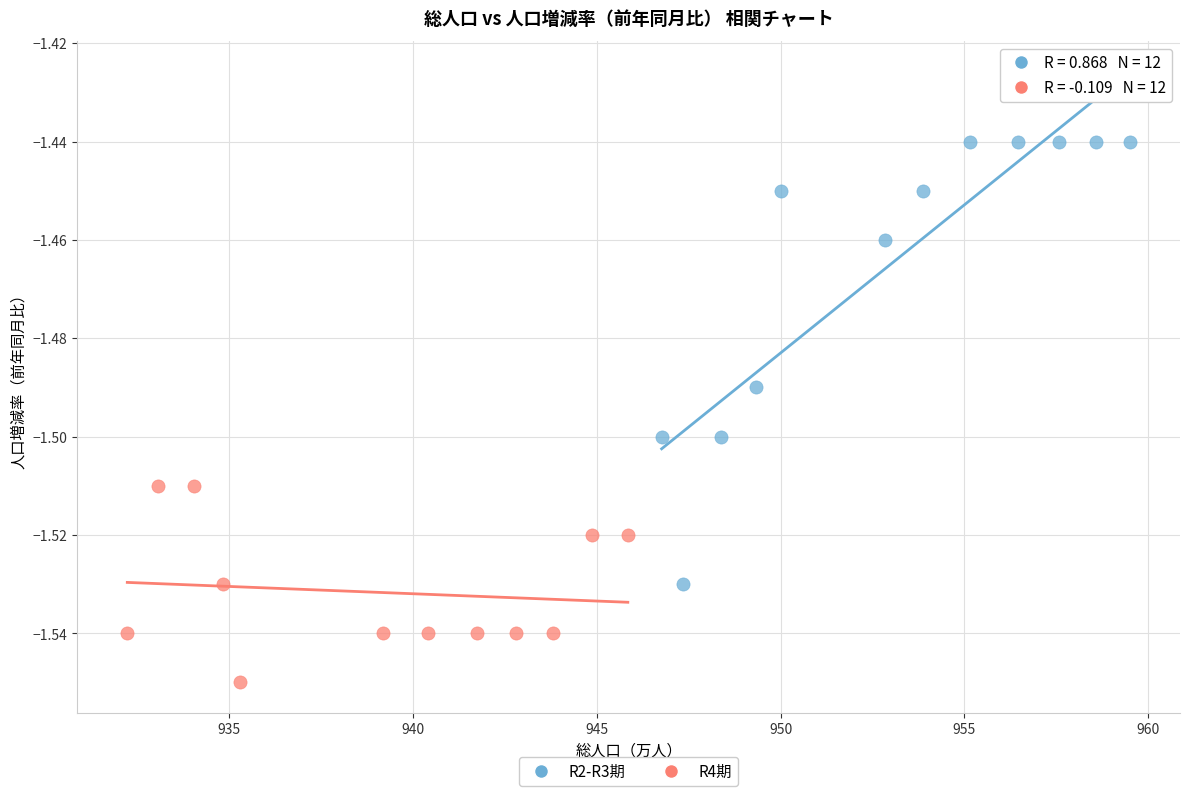

Which series reaches the minimum Y coordinate?

R4期